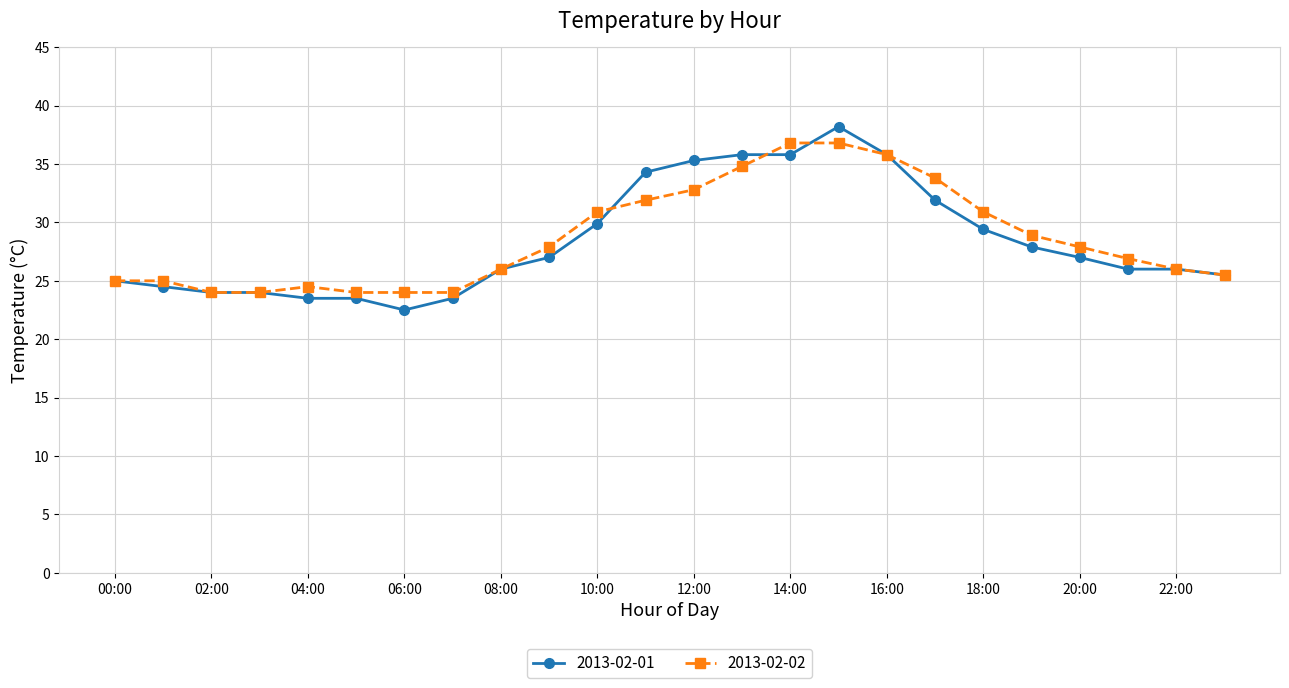

Which series has the largest range (max minus min)?

2013-02-01